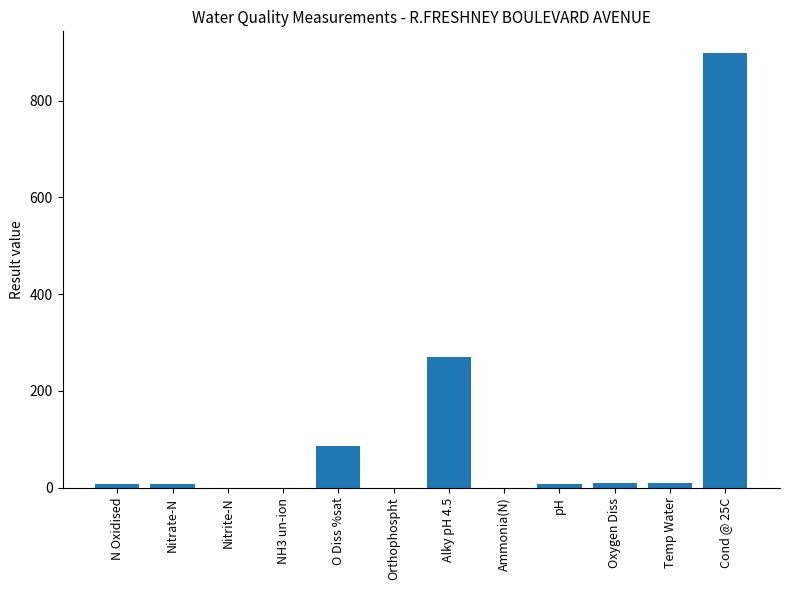

Does the chart contain stacked bars?

No